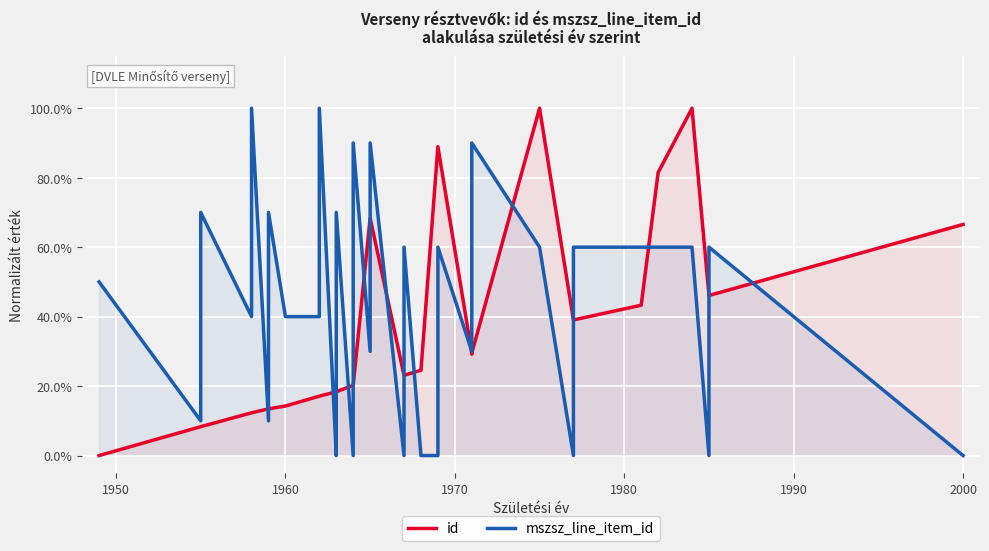

Which series has the widest spread of values?

id